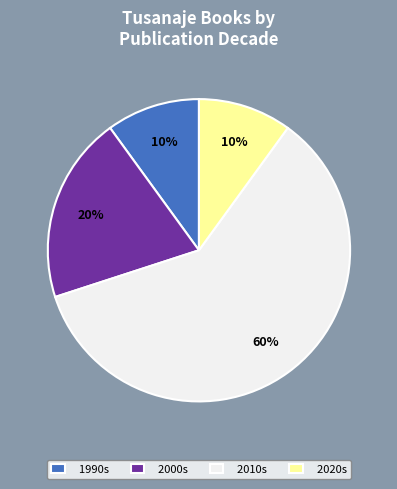

What is the largest slice in the pie chart?

2010s